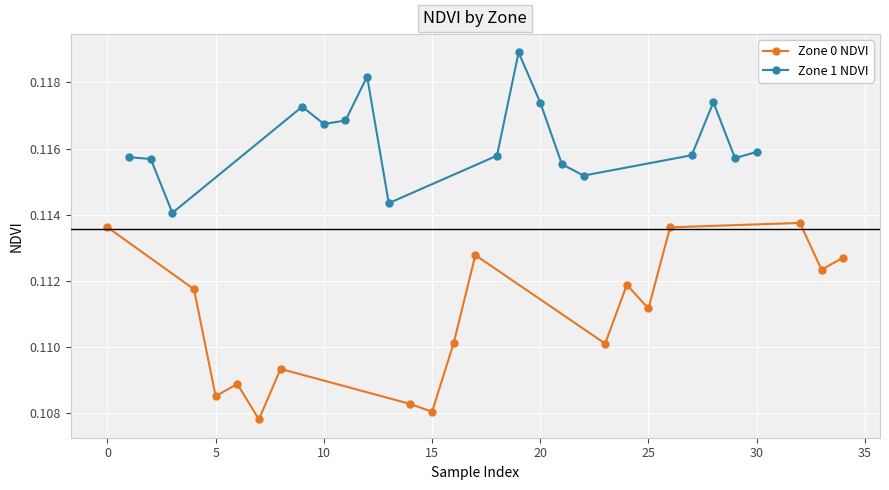

In Zone 0 NDVI, how many points are higher than both neighbors (excluding endpoints)?

5